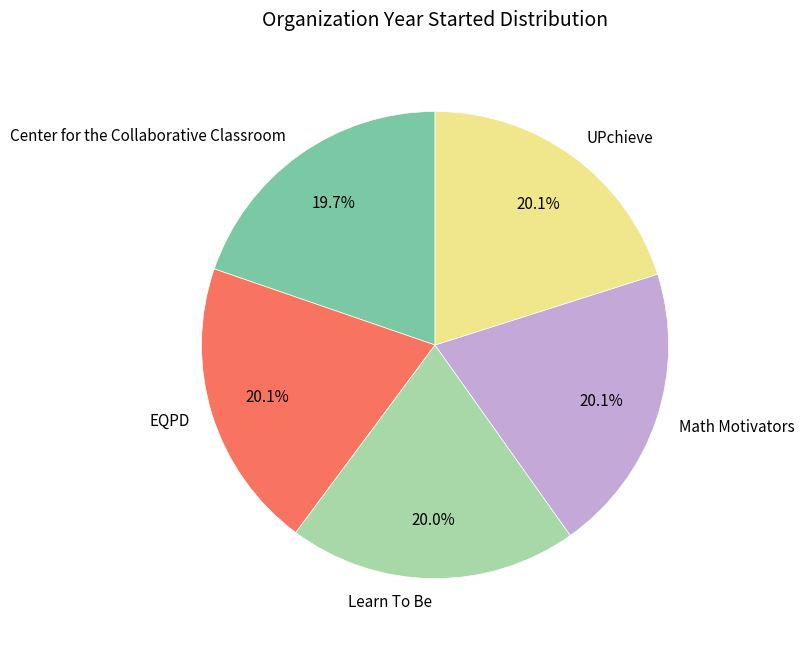

Count the number of slices in the pie.

5